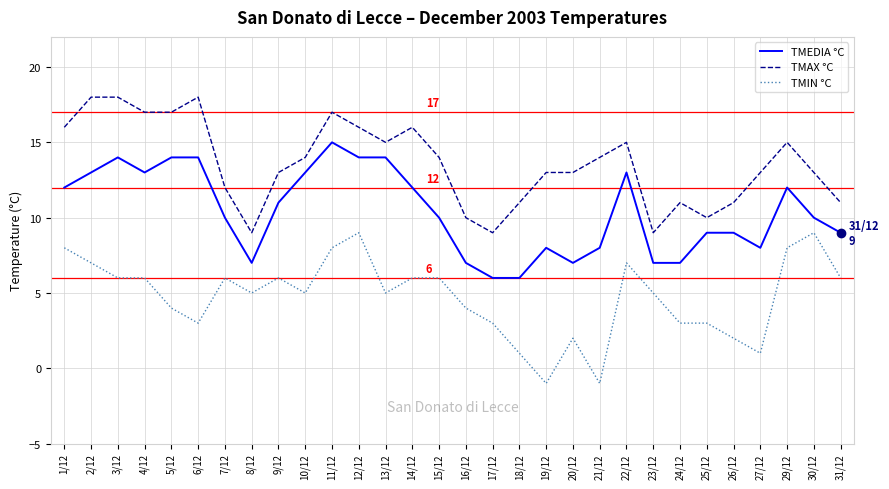

What is the sum of the TMIN °C values at 15/12 and 17/12?

9